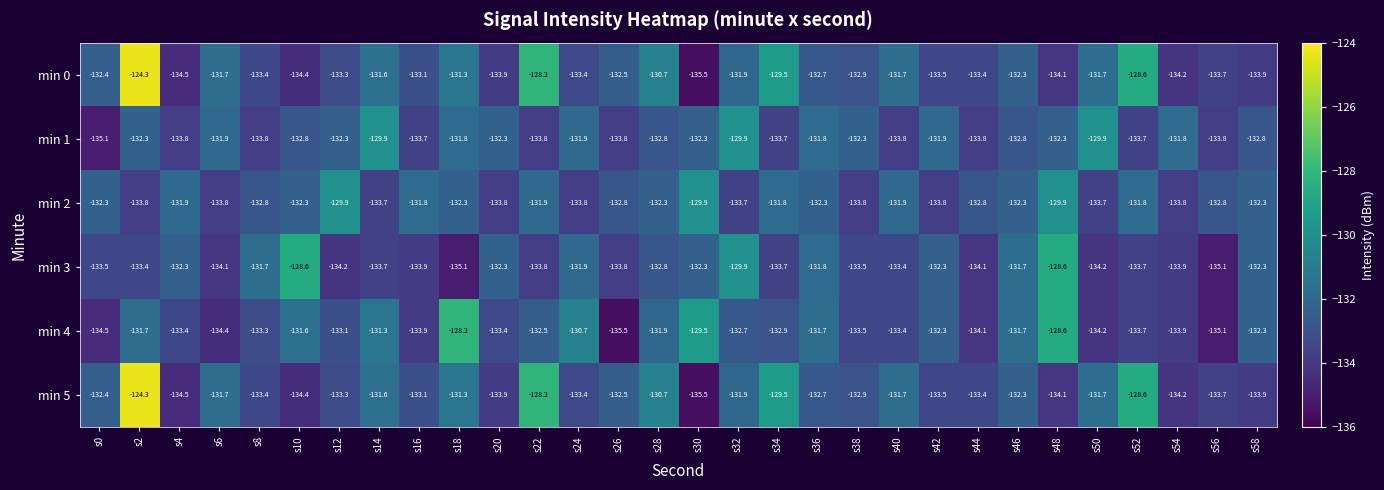

At which label is min 0 closest to -129?

s52